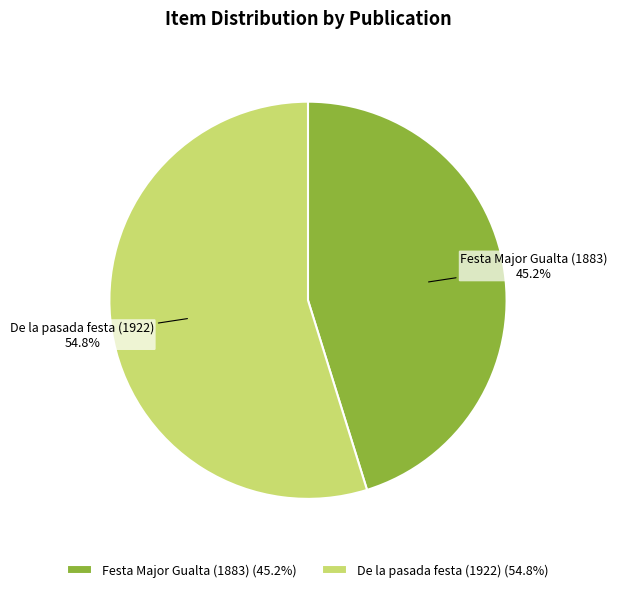

Rank the categories by value from highest to lowest.

De la pasada festa (1922), Festa Major Gualta (1883)